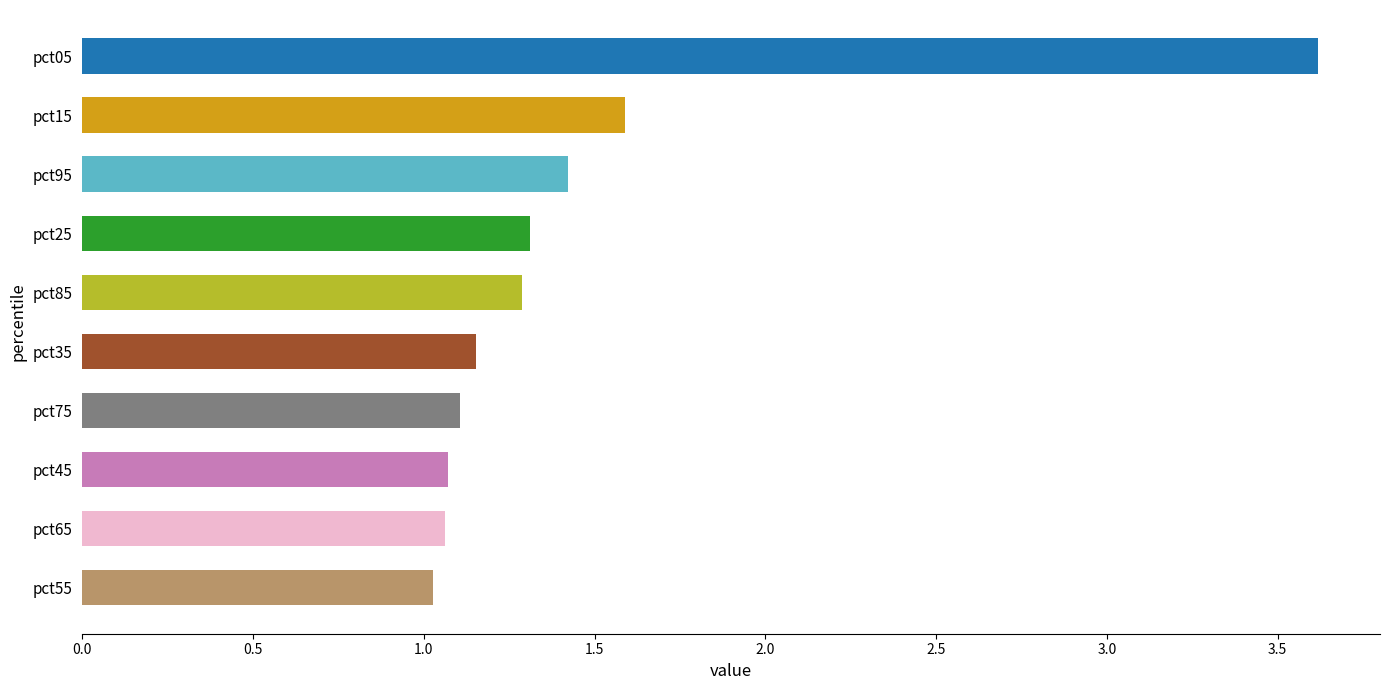

What is the sum of all values?

14.6